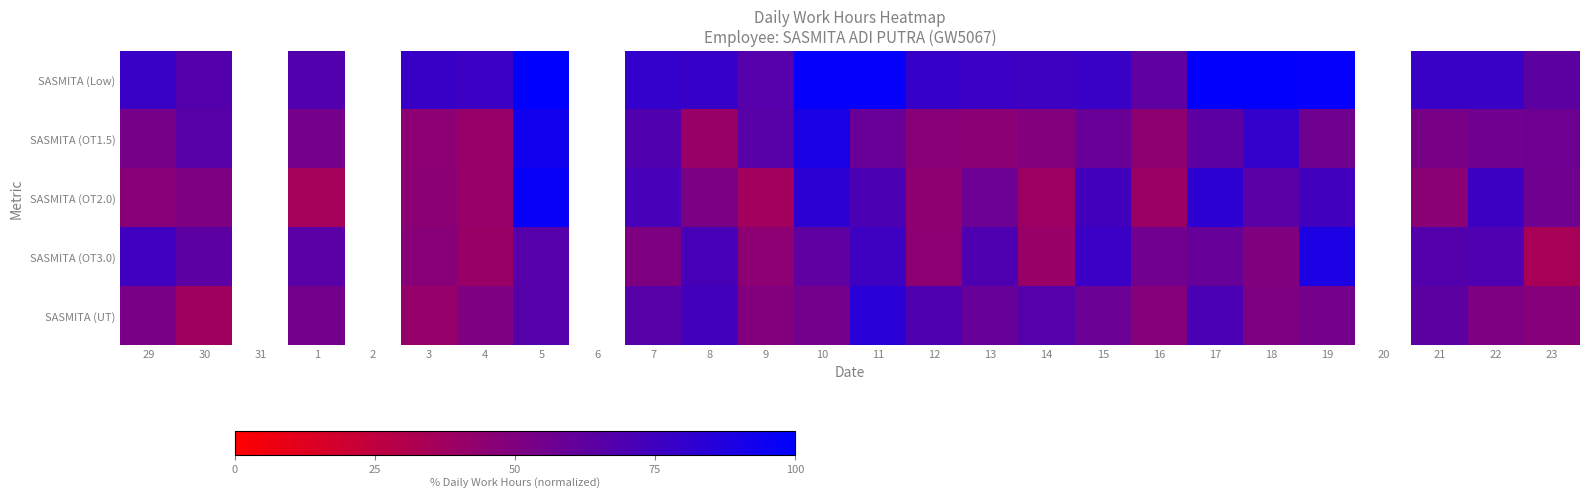

The value of SASMITA (OT3.0) at 23 is 34.2. True or false?

True